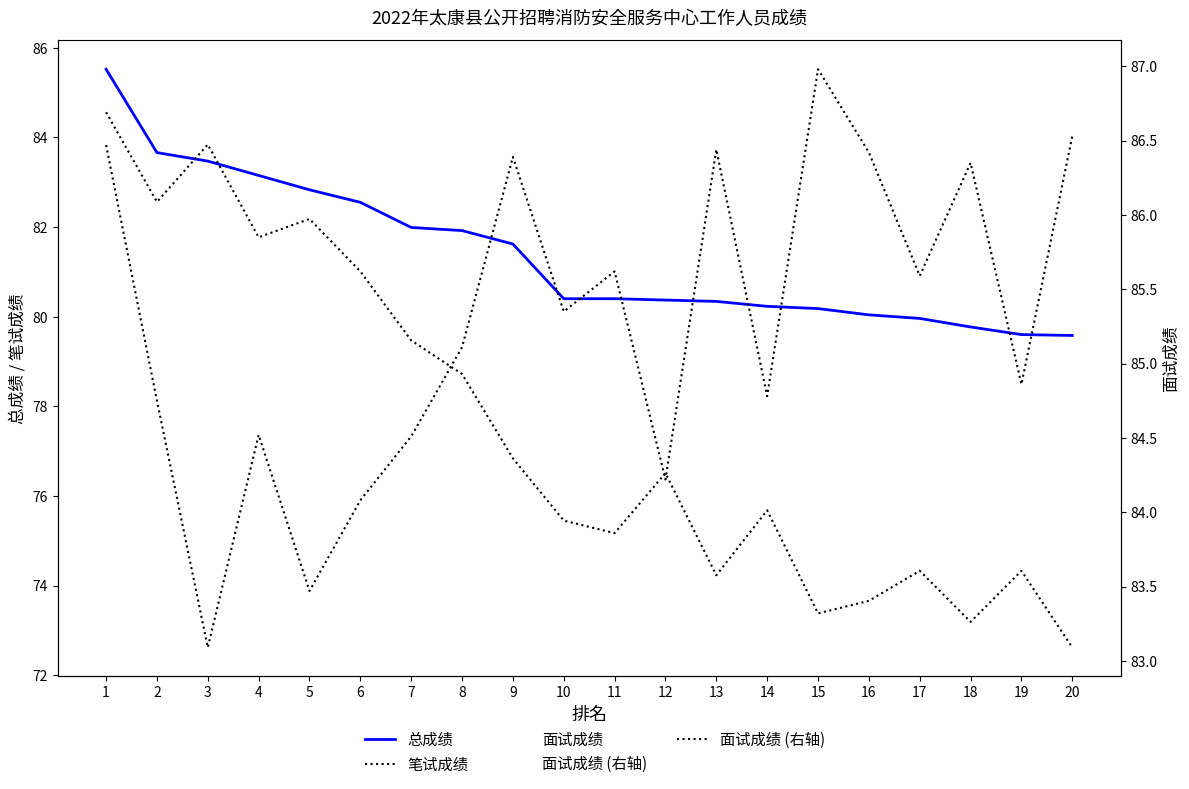

What is the maximum value shown in the chart?

87.0